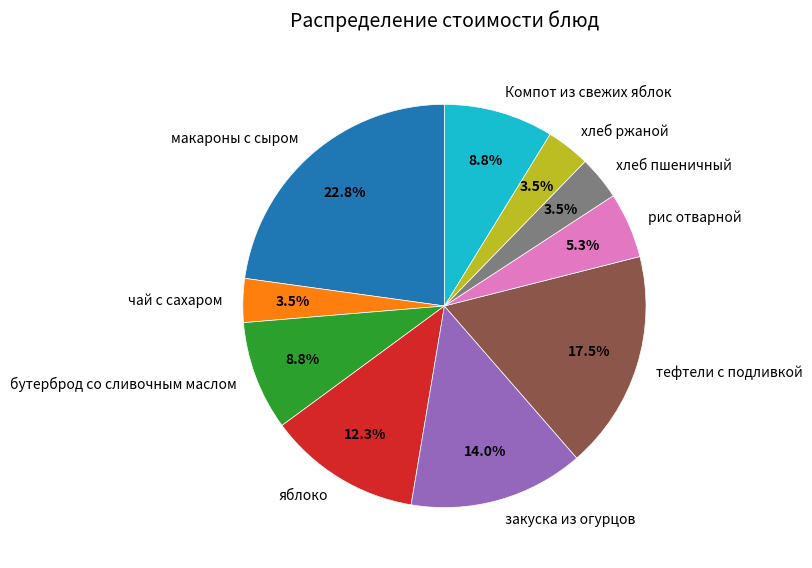

How much of the chart is everything except хлеб ржаной?

96.5%